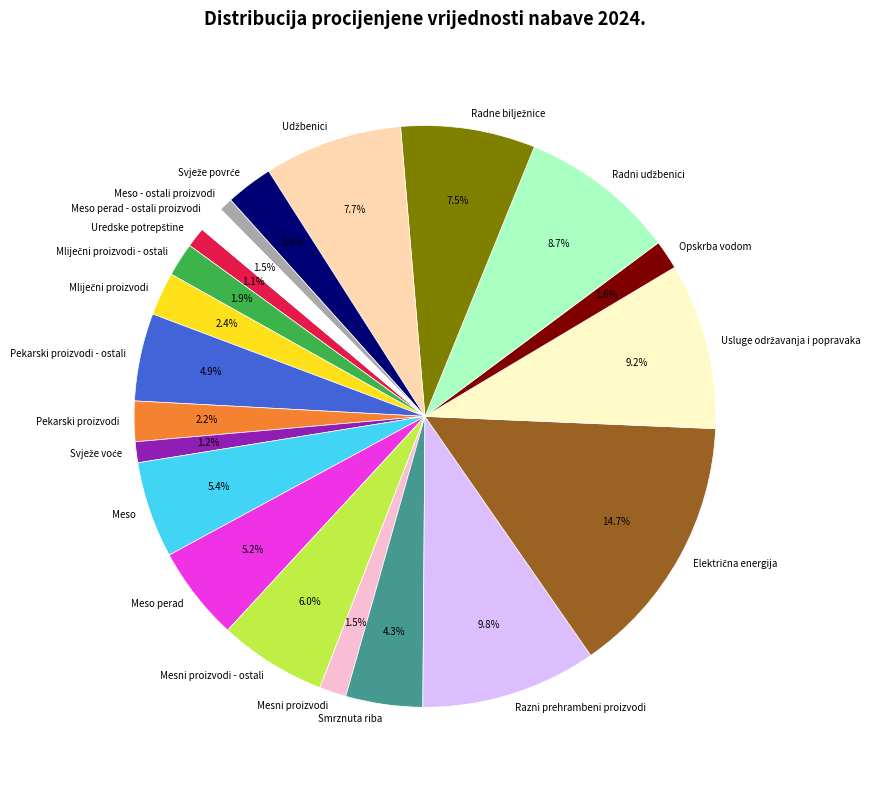

Is Meso perad the majority of the pie?

No